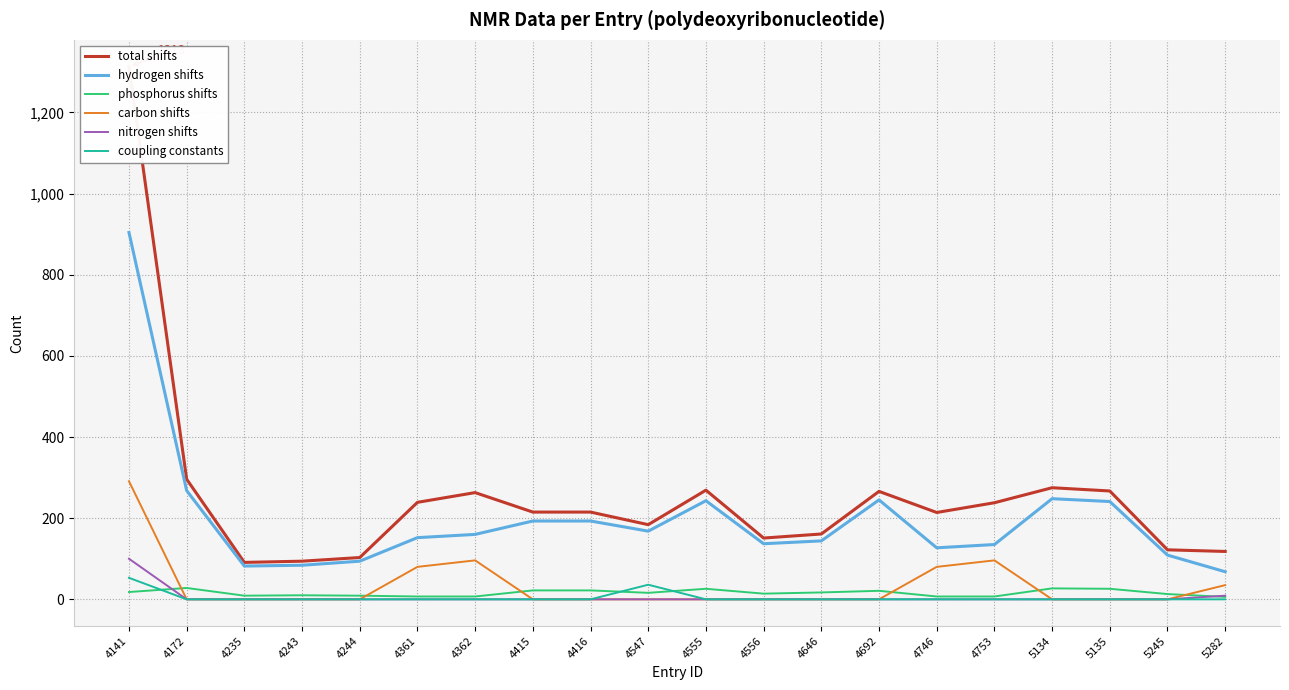

Reading left to right, list all the values displayed in this chart.

total shifts: 4141=1313	4172=296	4235=91	4243=94	4244=103	4361=239	4362=263	4415=215	4416=215	4547=184	4555=269	4556=151	4646=161	4692=266	4746=214	4753=238	5134=275	5135=267	5245=122	5282=118
hydrogen shifts: 4141=904	4172=268	4235=82	4243=84	4244=94	4361=152	4362=160	4415=193	4416=193	4547=168	4555=243	4556=137	4646=144	4692=245	4746=127	4753=135	5134=248	5135=241	5245=109	5282=68
phosphorus shifts: 4141=18	4172=28	4235=9	4243=10	4244=9	4361=7	4362=7	4415=22	4416=22	4547=16	4555=26	4556=14	4646=17	4692=21	4746=7	4753=7	5134=27	5135=26	5245=13	5282=6
carbon shifts: 4141=291	4172=0	4235=0	4243=0	4244=0	4361=80	4362=96	4415=0	4416=0	4547=0	4555=0	4556=0	4646=0	4692=0	4746=80	4753=96	5134=0	5135=0	5245=0	5282=35
nitrogen shifts: 4141=100	4172=0	4235=0	4243=0	4244=0	4361=0	4362=0	4415=0	4416=0	4547=0	4555=0	4556=0	4646=0	4692=0	4746=0	4753=0	5134=0	5135=0	5245=0	5282=9
coupling constants: 4141=53	4172=0	4235=0	4243=0	4244=0	4361=0	4362=0	4415=0	4416=0	4547=36	4555=0	4556=0	4646=0	4692=0	4746=0	4753=0	5134=0	5135=0	5245=0	5282=0